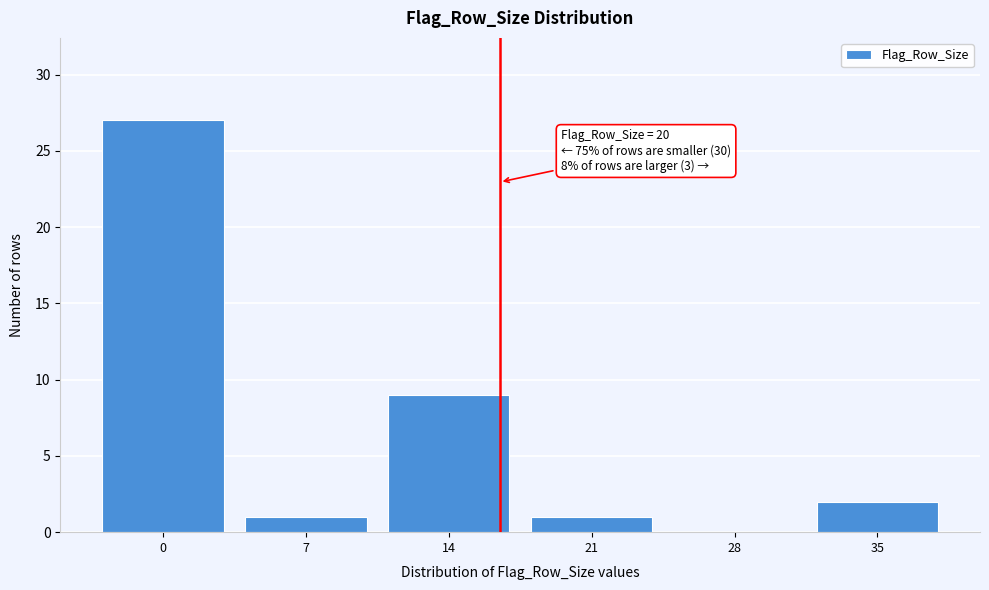

Reading left to right, transcribe all the data shown in this chart.

0=27	7=1	14=9	21=1	28=0	35=2